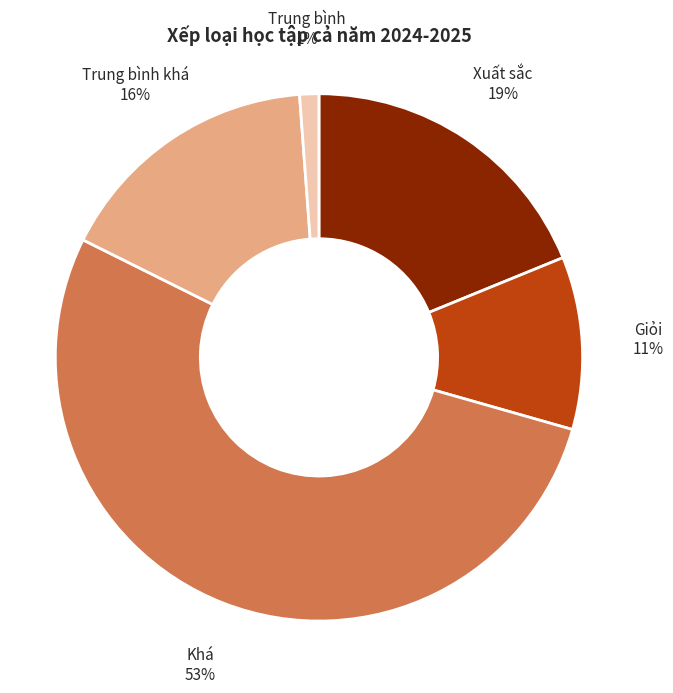

Is there any slice that represents more than half of the pie?

Yes